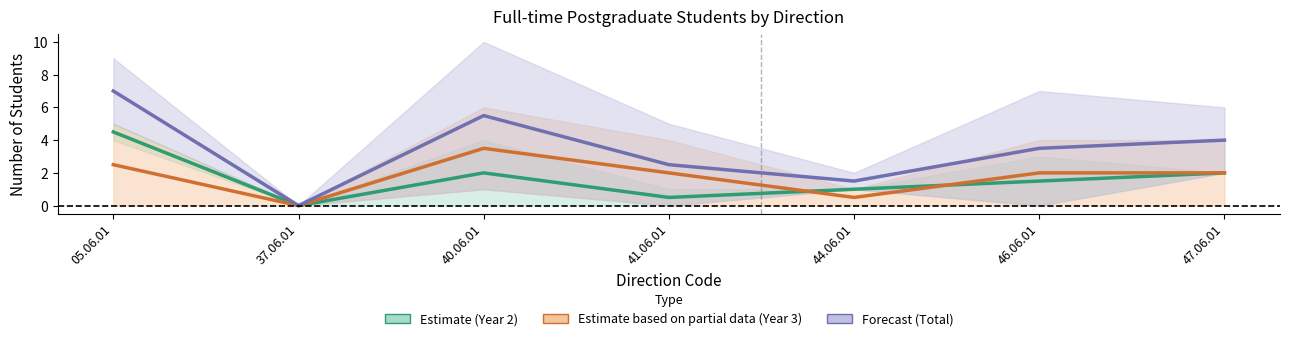

How many categories are shown in the chart?

7